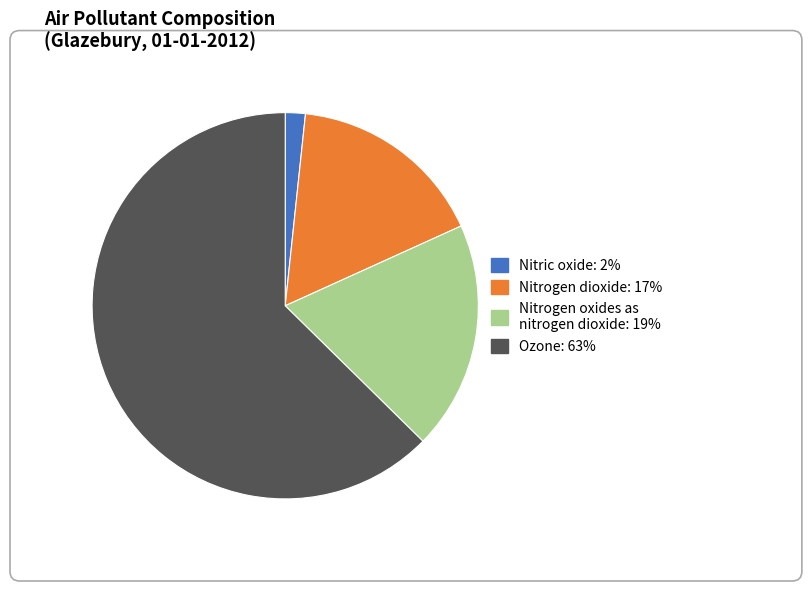

Which category has the biggest portion of the pie?

Ozone